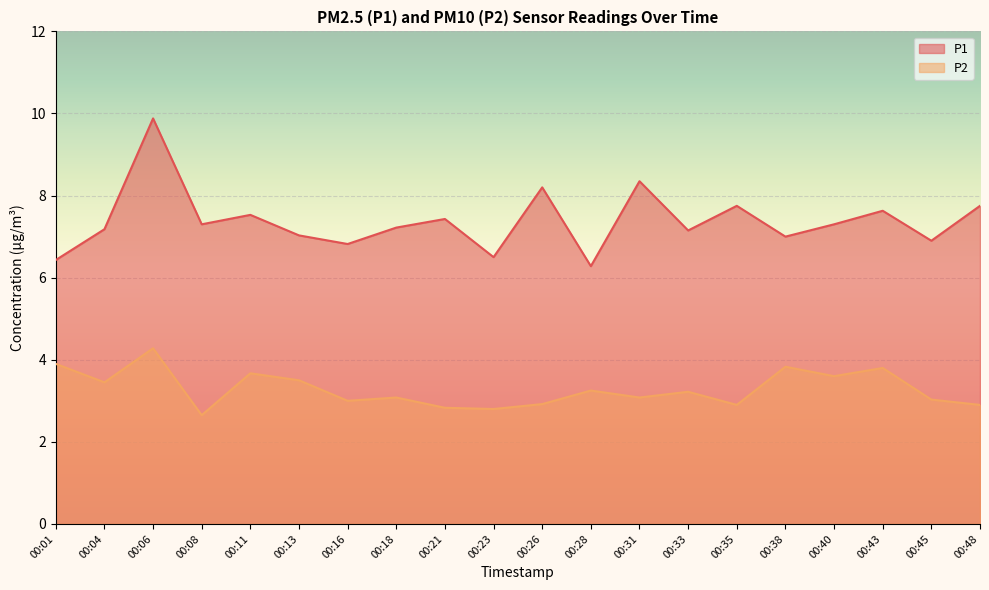

Is it true that P2 equals 2.9 at 00:26?

True